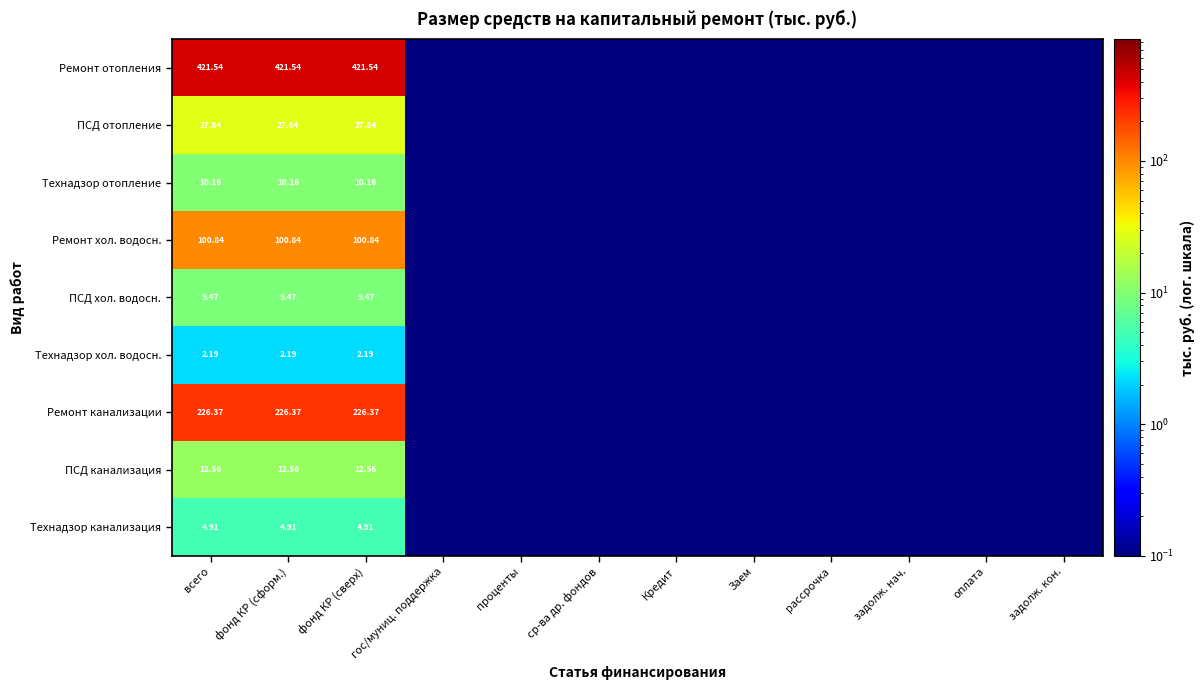

Rank the series at фонд КР (сверх) from highest to lowest value.

Ремонт отопления, Ремонт канализации, Ремонт хол. водосн., ПСД отопление, ПСД канализация, Технадзор отопление, ПСД хол. водосн., Технадзор канализация, Технадзор хол. водосн.